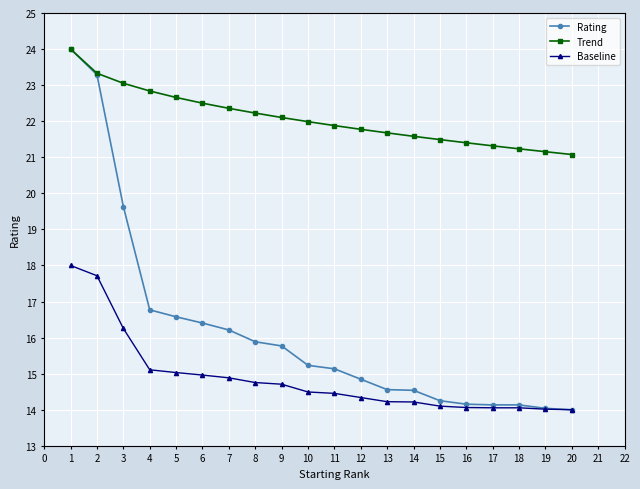

What is the value of the Rating point at the 3rd from the left?

19.6